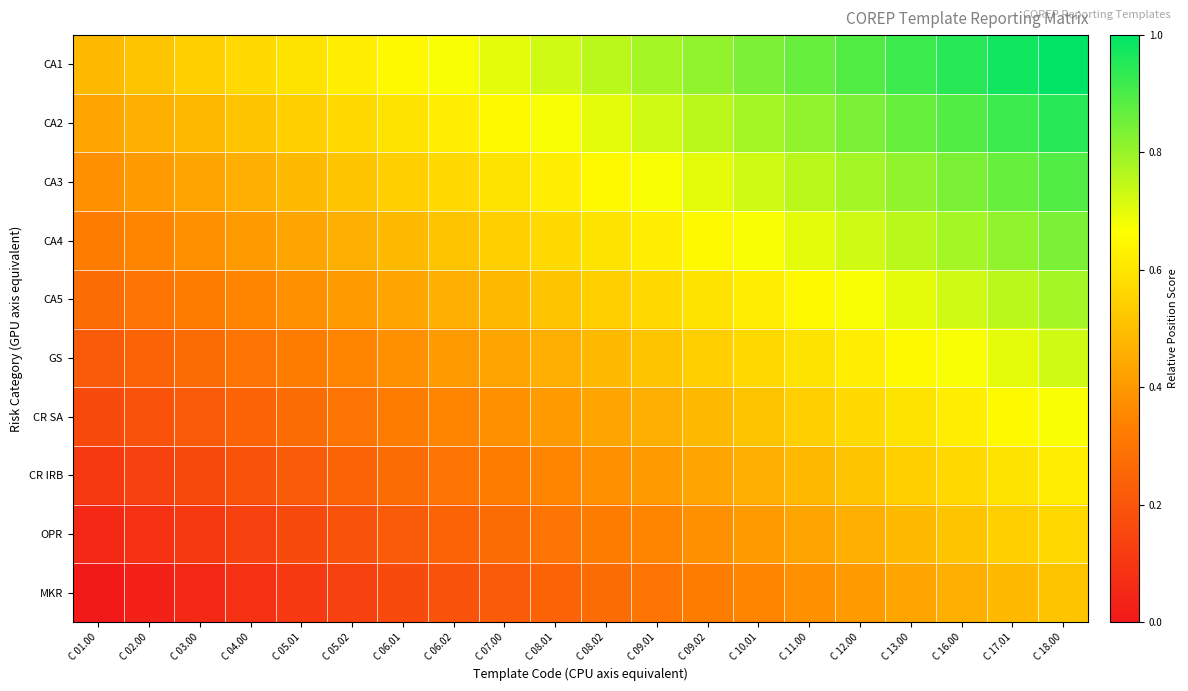

How many data points does each series have?

20